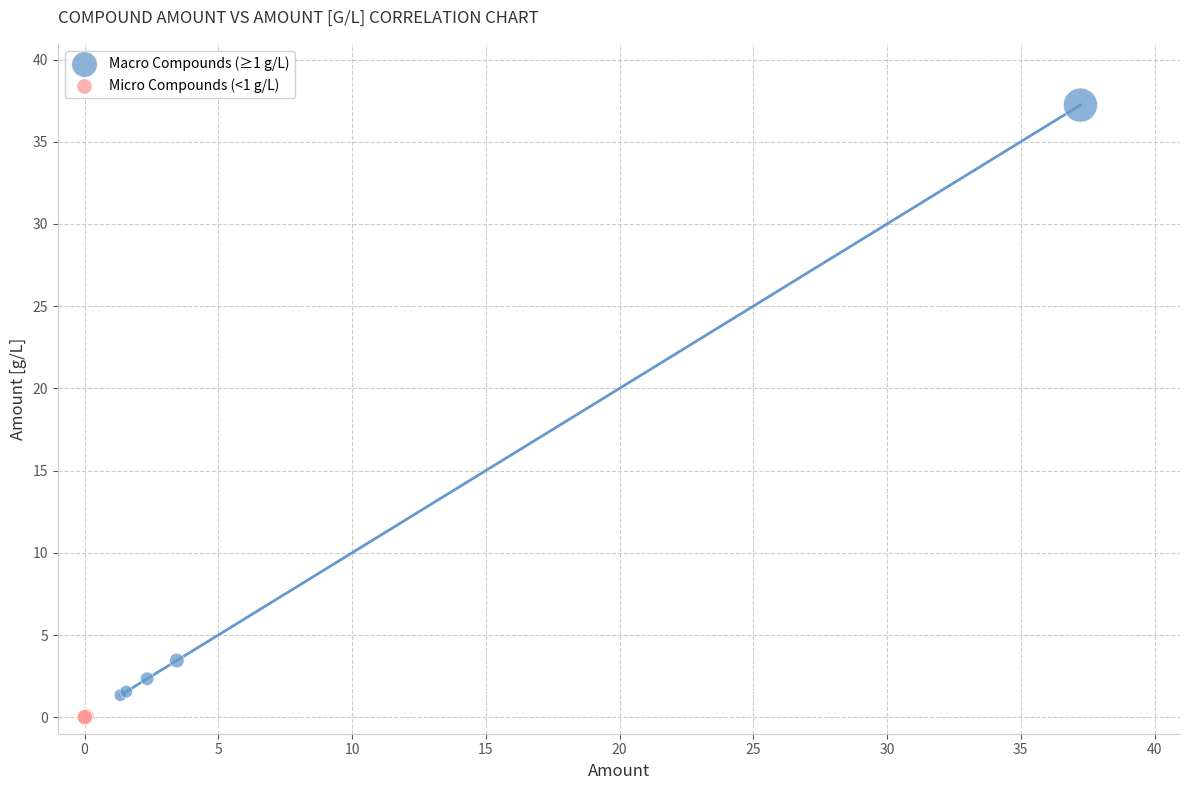

What are all the series names shown in the legend?

Macro Compounds (≥1 g/L), Micro Compounds (<1 g/L)